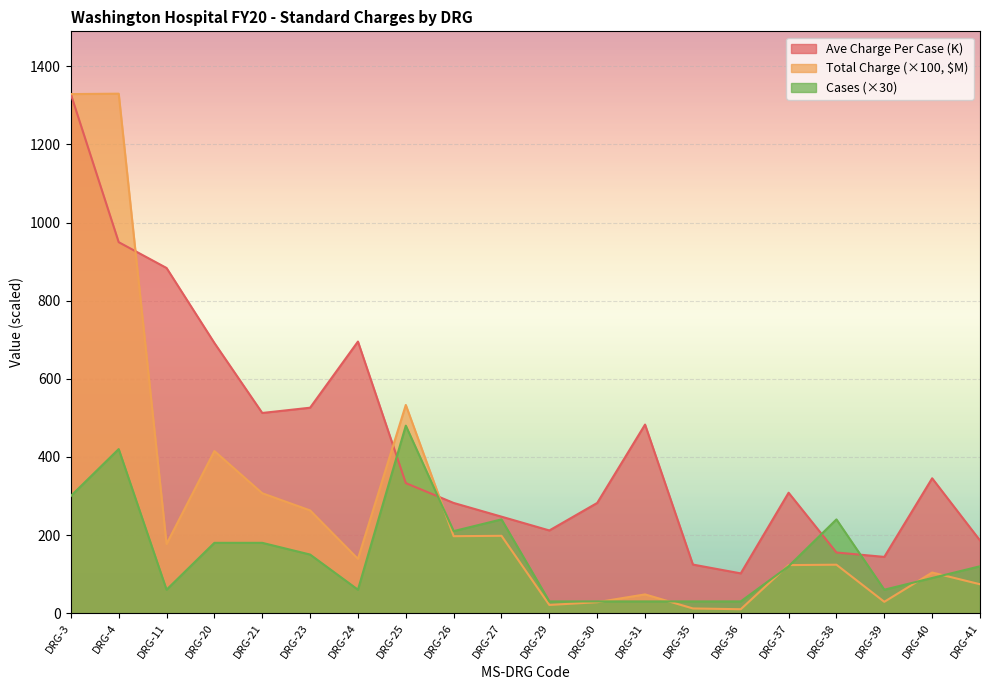

True or false: Cases has a value of 300.0 at DRG-3.

True